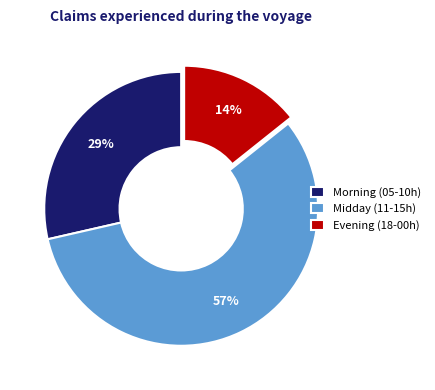

Count the number of slices in the pie.

3